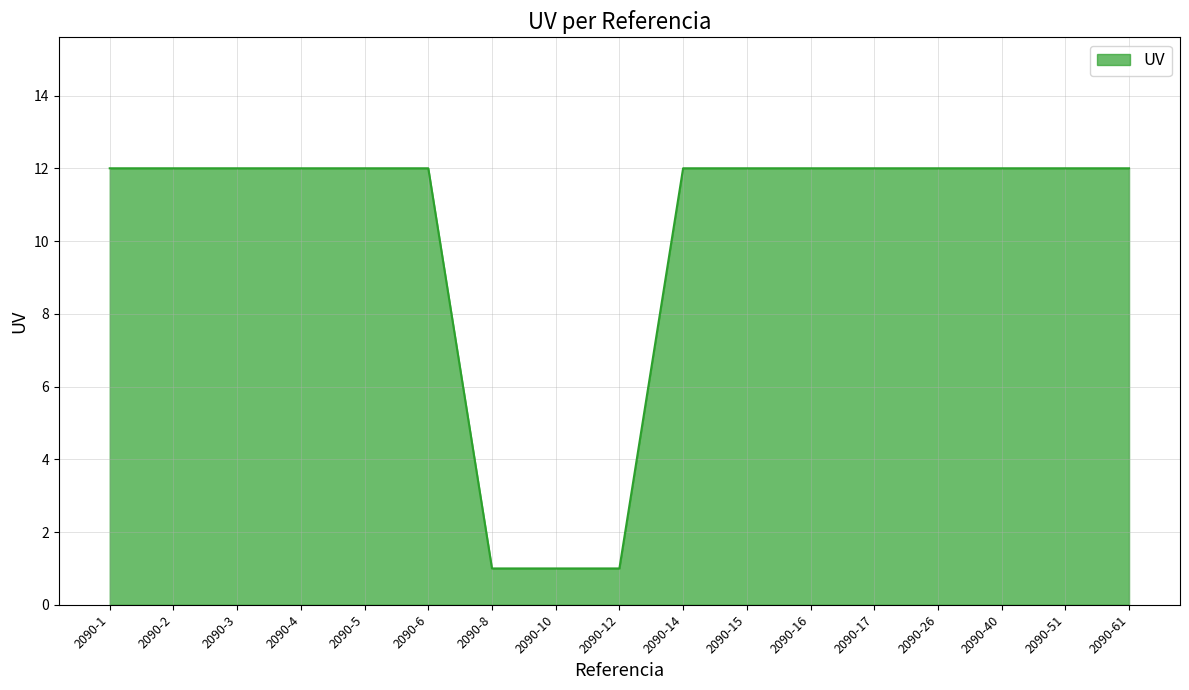

What is the difference between the maximum and minimum values?

11